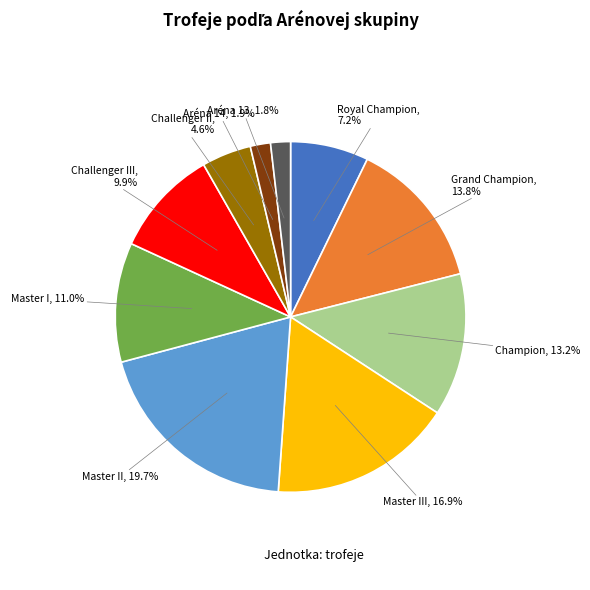

Count the number of slices in the pie.

10